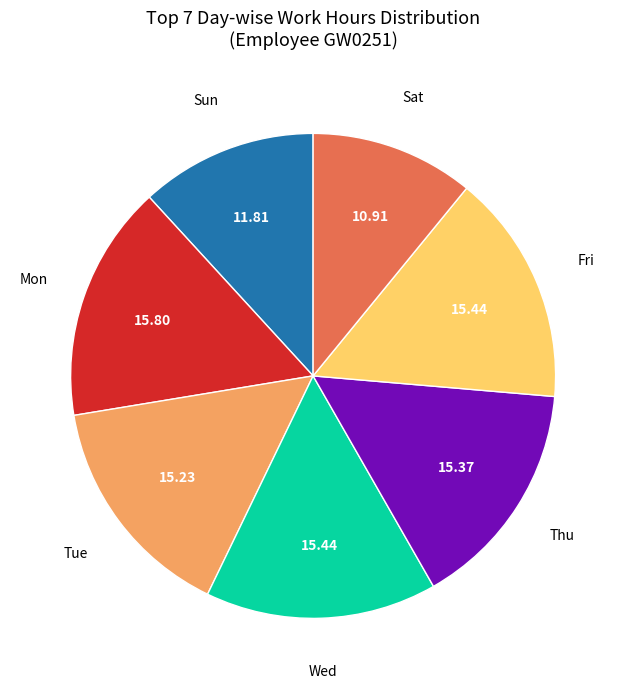

Is there any slice that represents more than half of the pie?

No